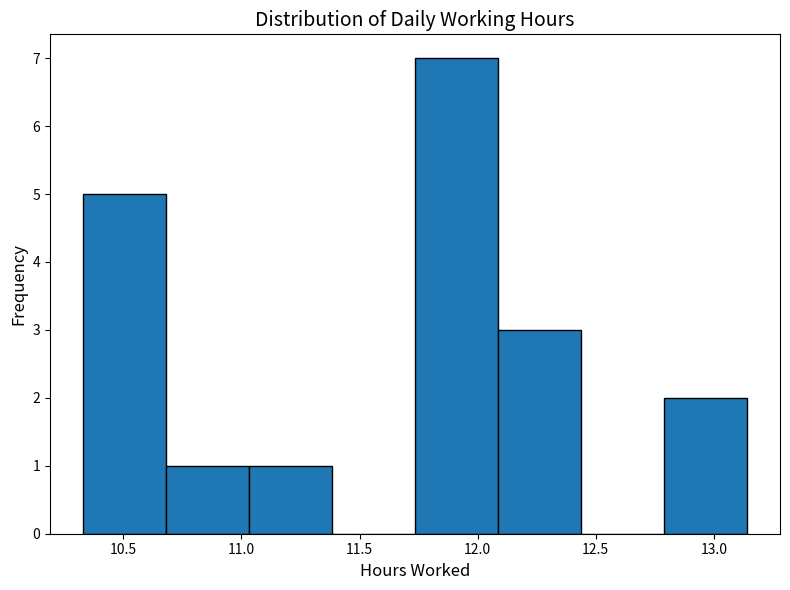

Reading left to right, list every bar in this chart as the range it spans on the x-axis followed by its height. Neither the bar edges nor the heights are printed on the chart, so give them approximately, as read against the axes.

10.35 to 10.70: 5
10.70 to 11.05: 1
11.05 to 11.40: 1
11.40 to 11.75: 0
11.75 to 12.10: 7
12.10 to 12.45: 3
12.45 to 12.80: 0
12.80 to 13.15: 2